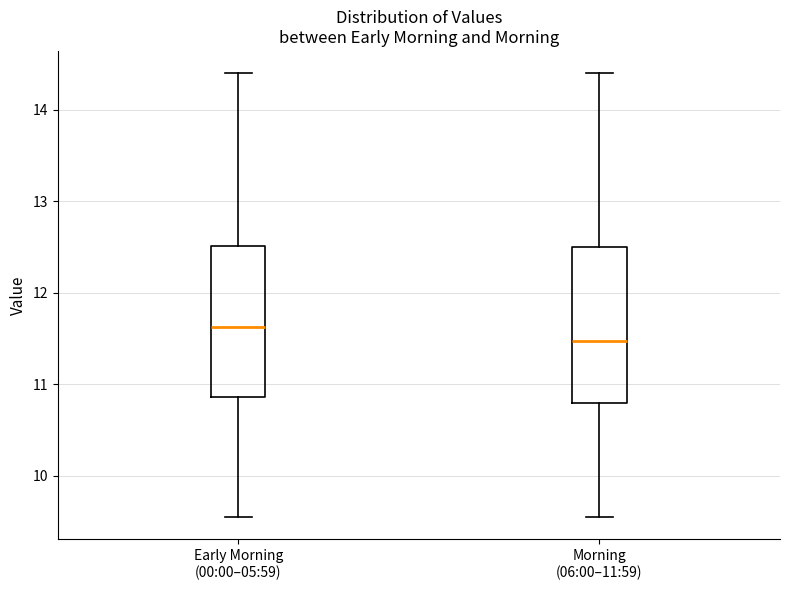

Reading left to right, read every box against the y-axis: the position of its median line, the range the box covers, and the ends of its whiskers. The values are not printed on the chart, so give them approximately, as read against the axis.

Early Morning (00:00–05:59): median 11.6, box 10.9 to 12.5, whiskers 9.6 to 14.4
Morning (06:00–11:59): median 11.5, box 10.8 to 12.5, whiskers 9.6 to 14.4